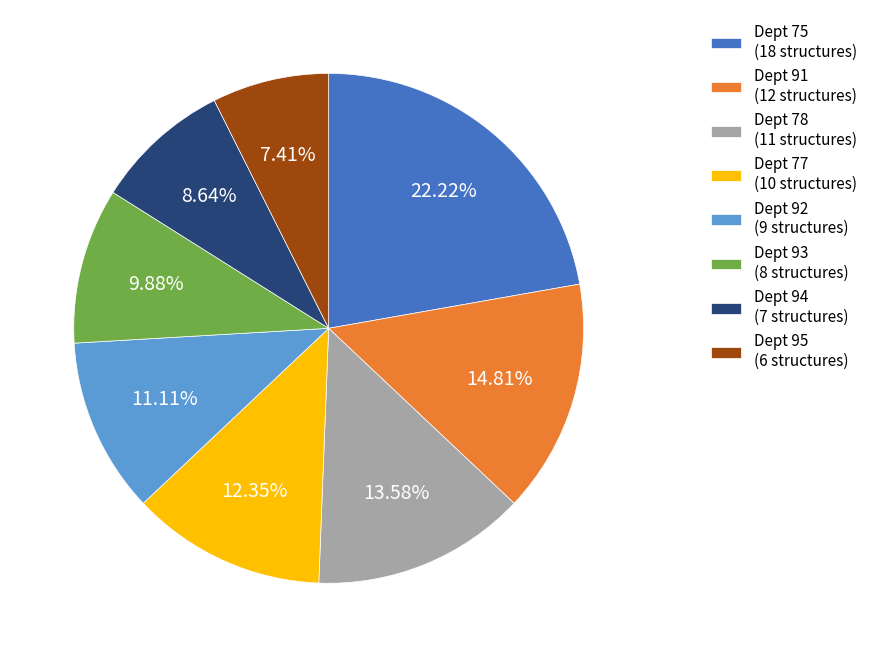

To the nearest percent, what is the average slice percentage?

12%